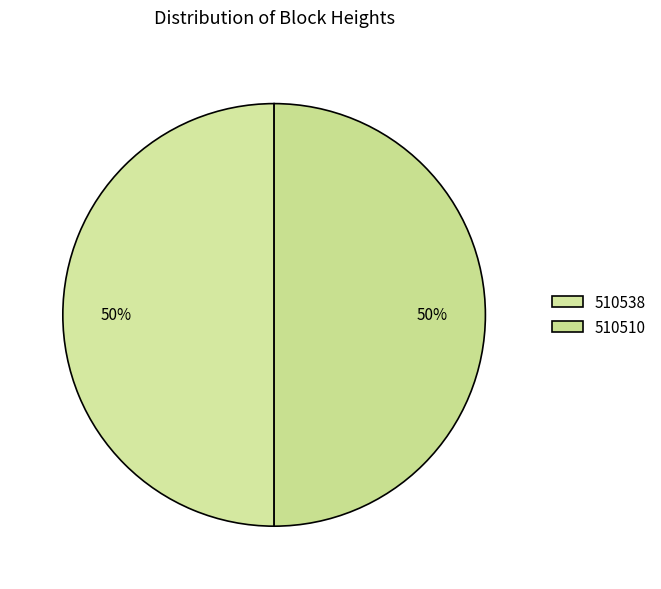

Which category has the biggest portion of the pie?

510538